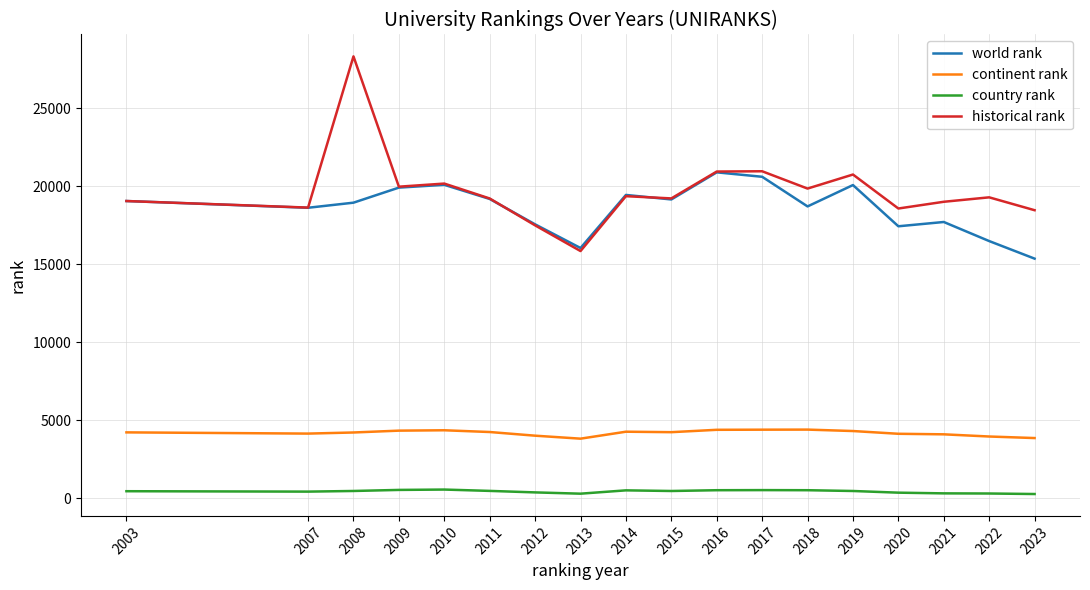

At which label does country rank first exceed 463?

2008